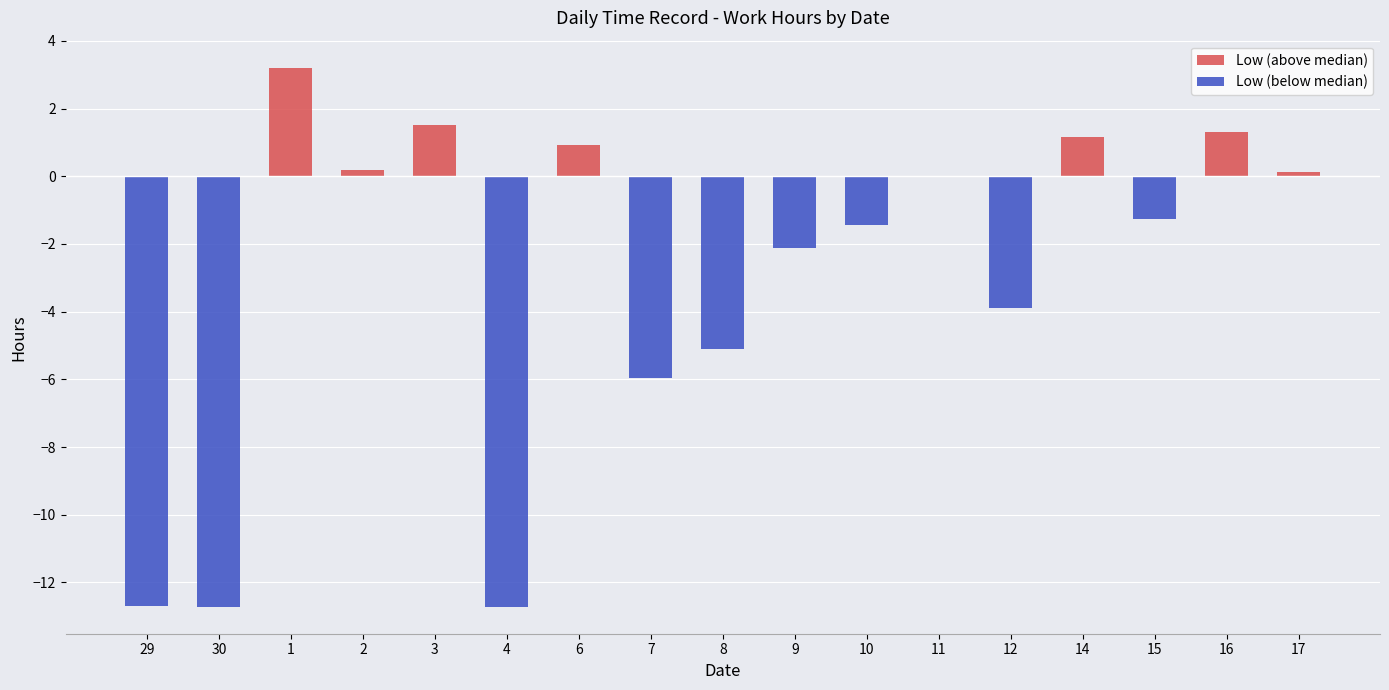

At which label does Low (below median) first exceed -1?

1